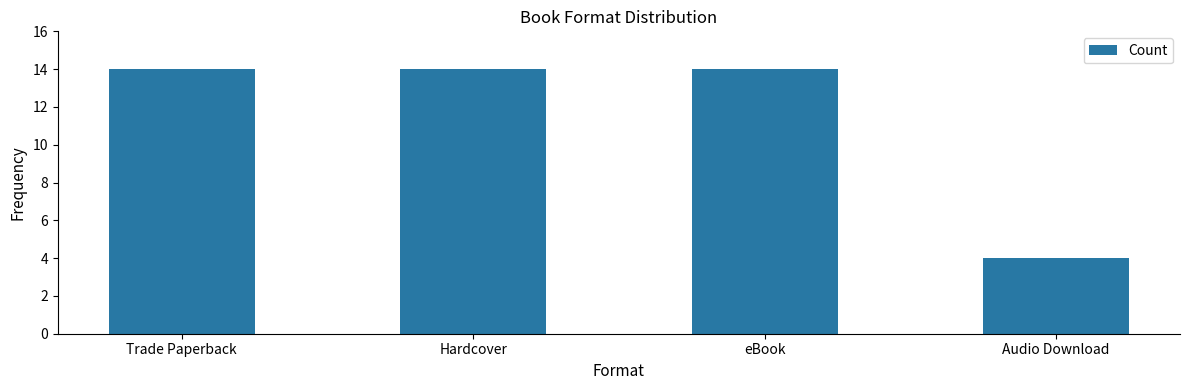

What is the sum of all values?

46